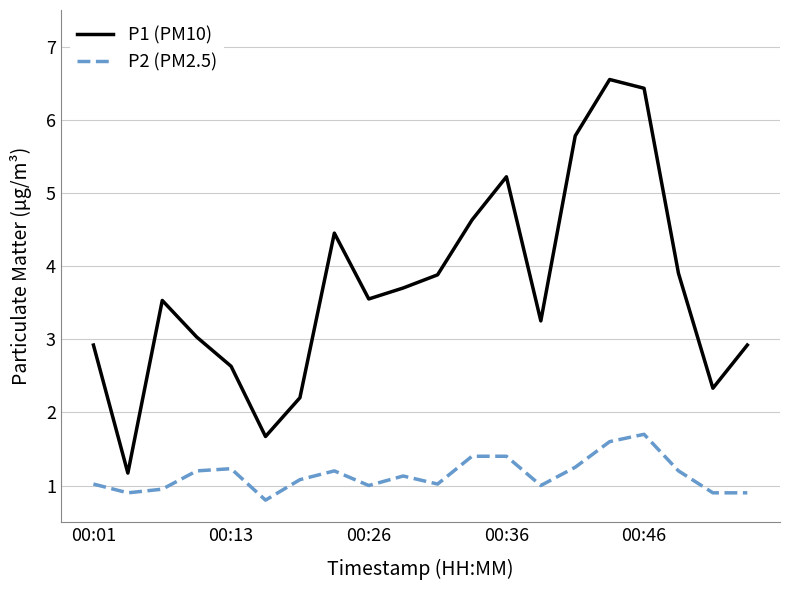

Does the chart display data point markers on the line(s)?

No